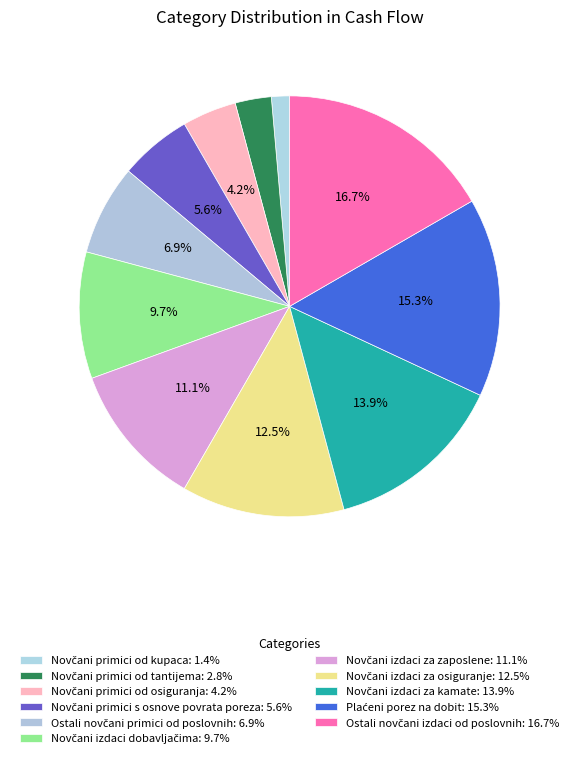

Which has a higher value, Novčani primici od osiguranja or Novčani izdaci za zaposlene?

Novčani izdaci za zaposlene